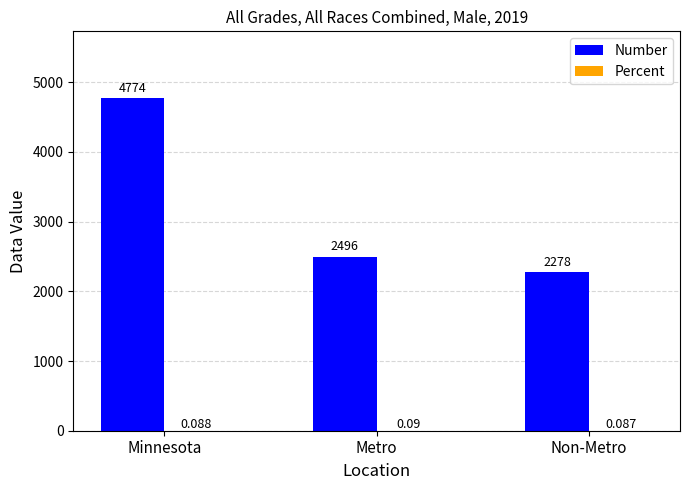

At which label does Number reach its peak?

Minnesota